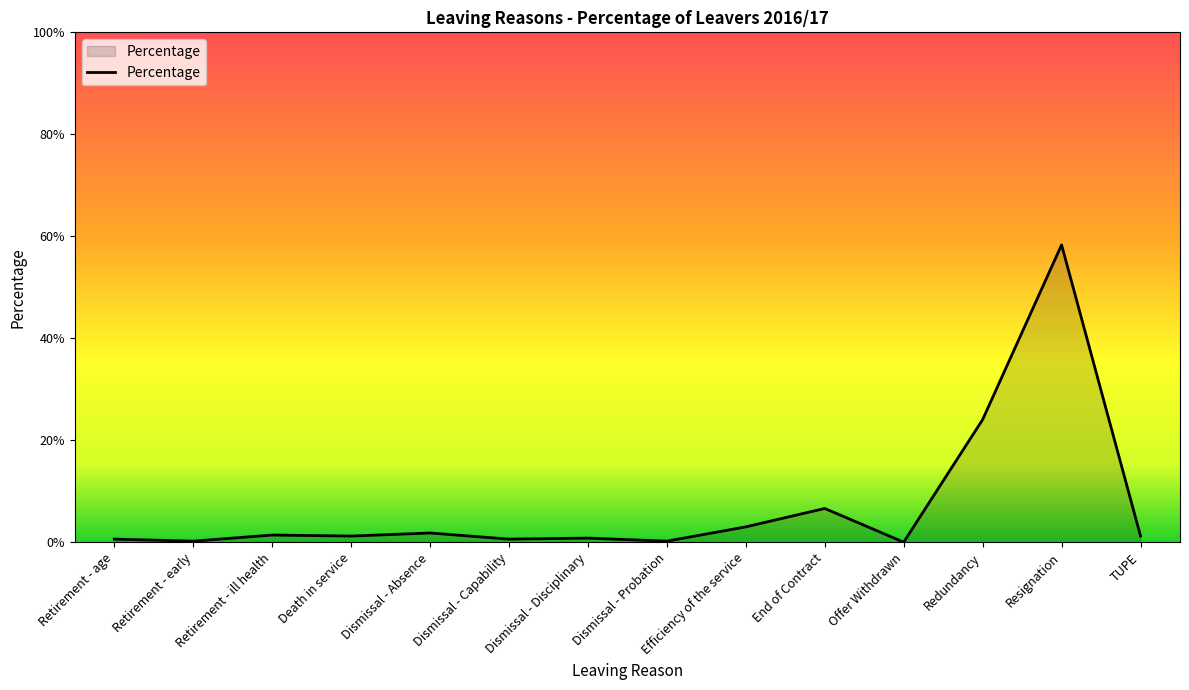

Which label corresponds to the smallest value in the chart?

Offer Withdrawn